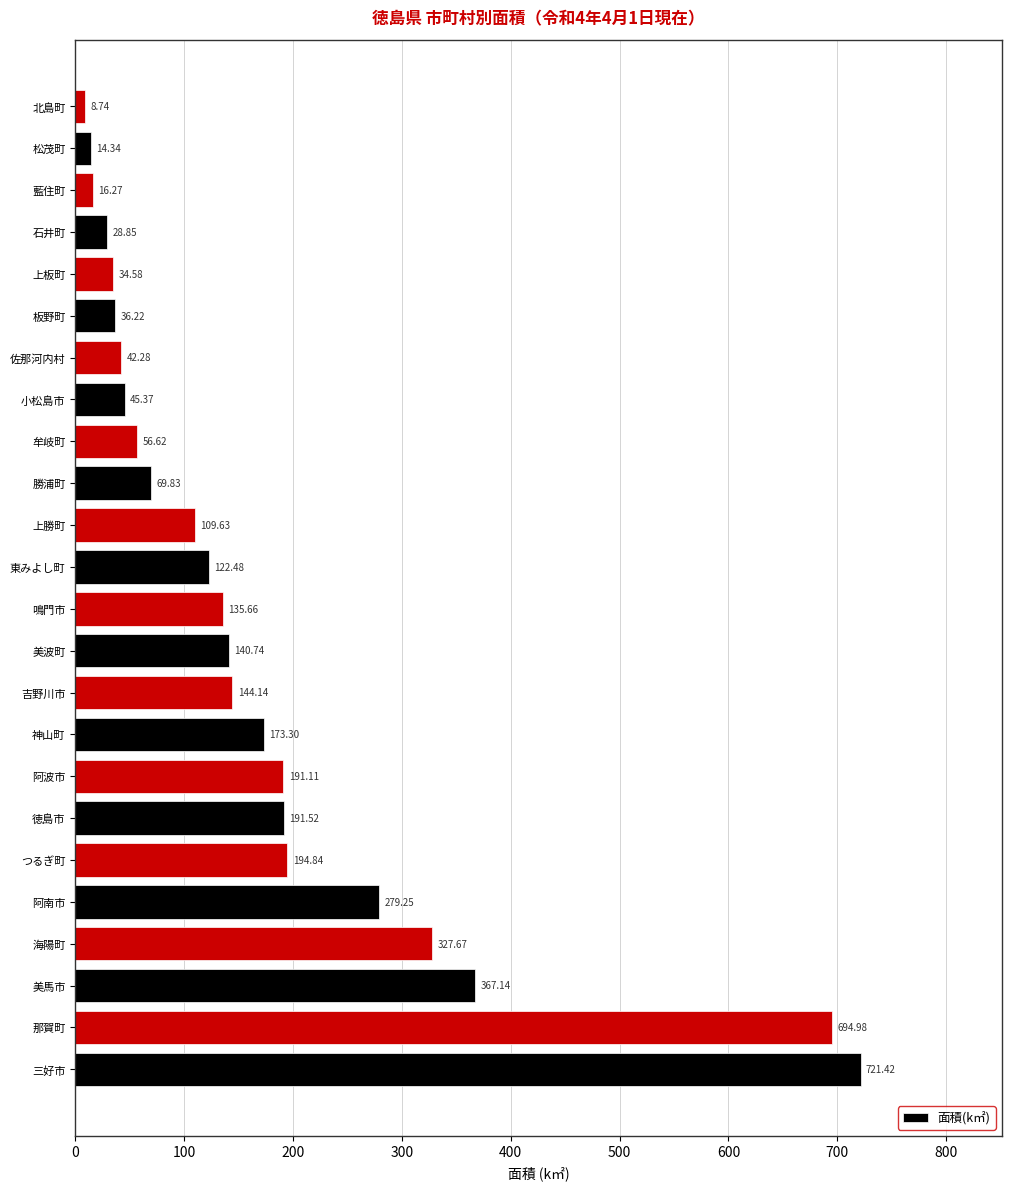

Which category has the highest value across all series?

三好市